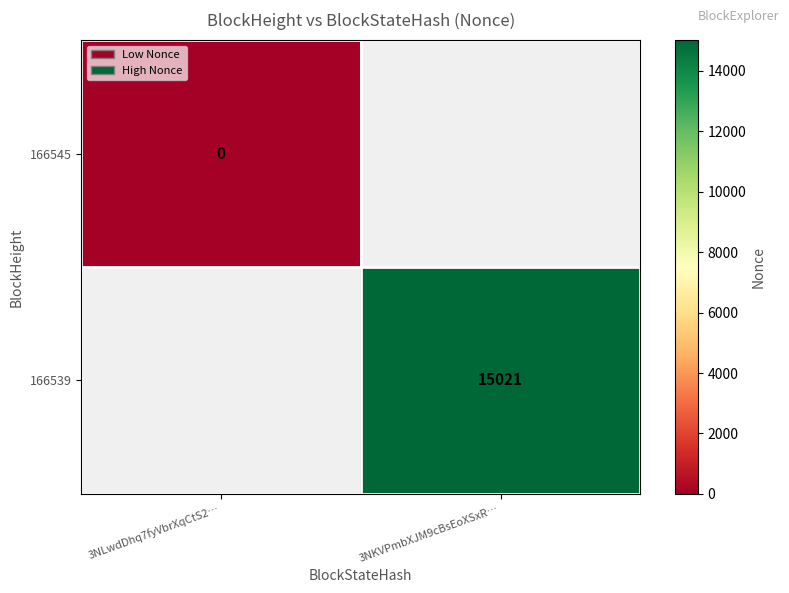

Is it true that 166539 equals 3740 at 3NKVPmbXJM9cBsEoXSxR…?

False